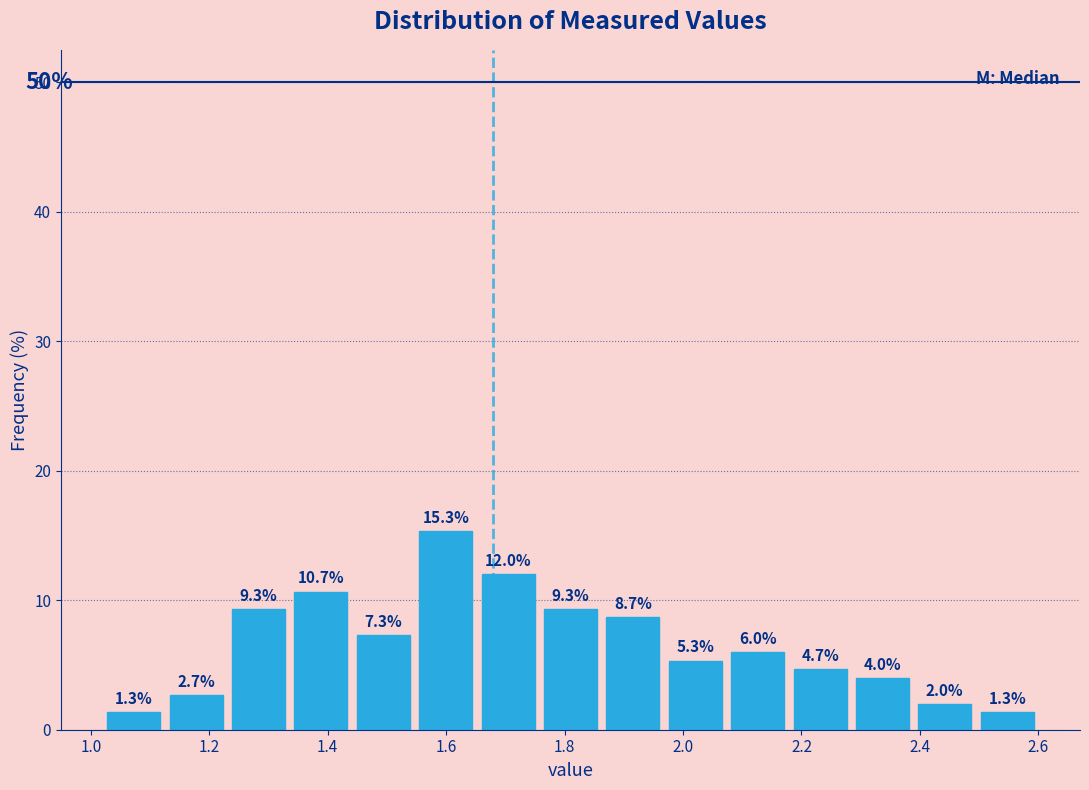

Reading left to right, transcribe this chart: for each bar, give the range it covers on the x-axis and its height. The bar edges are not printed on the chart, so give them approximately, as read against the axis.

1.02 to 1.12: 1.3
1.12 to 1.24: 2.7
1.24 to 1.34: 9.3
1.34 to 1.44: 10.7
1.44 to 1.54: 7.3
1.54 to 1.66: 15.3
1.66 to 1.76: 12.0
1.76 to 1.86: 9.3
1.86 to 1.96: 8.7
1.96 to 2.08: 5.3
2.08 to 2.18: 6.0
2.18 to 2.28: 4.7
2.28 to 2.38: 4.0
2.38 to 2.50: 2.0
2.50 to 2.60: 1.3